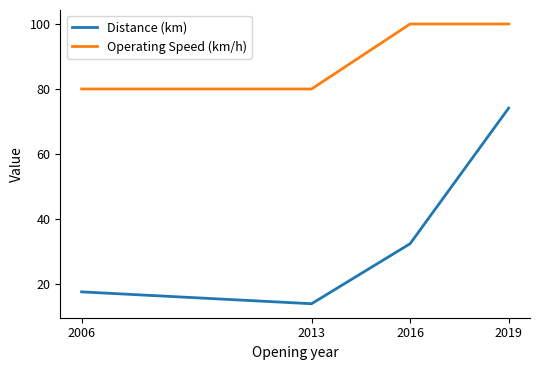

Reading left to right, what are all the values shown in this chart?

Distance (km): 17.6	13.9	32.4	74.1
Operating Speed (km/h): 80.0	80.0	100.0	100.0